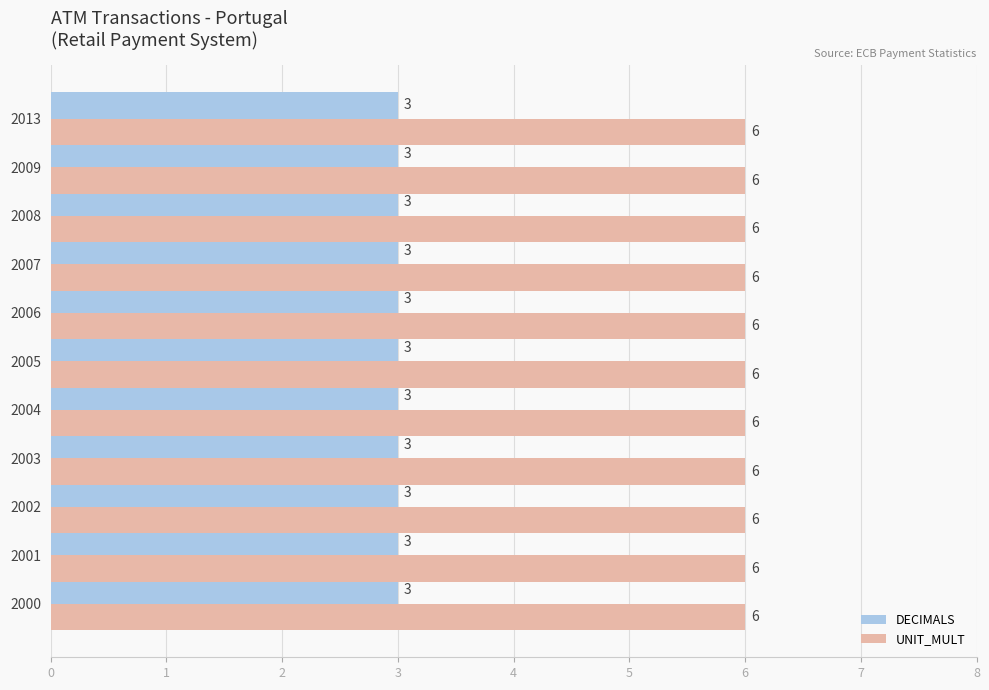

Count the number of categories in the chart.

11